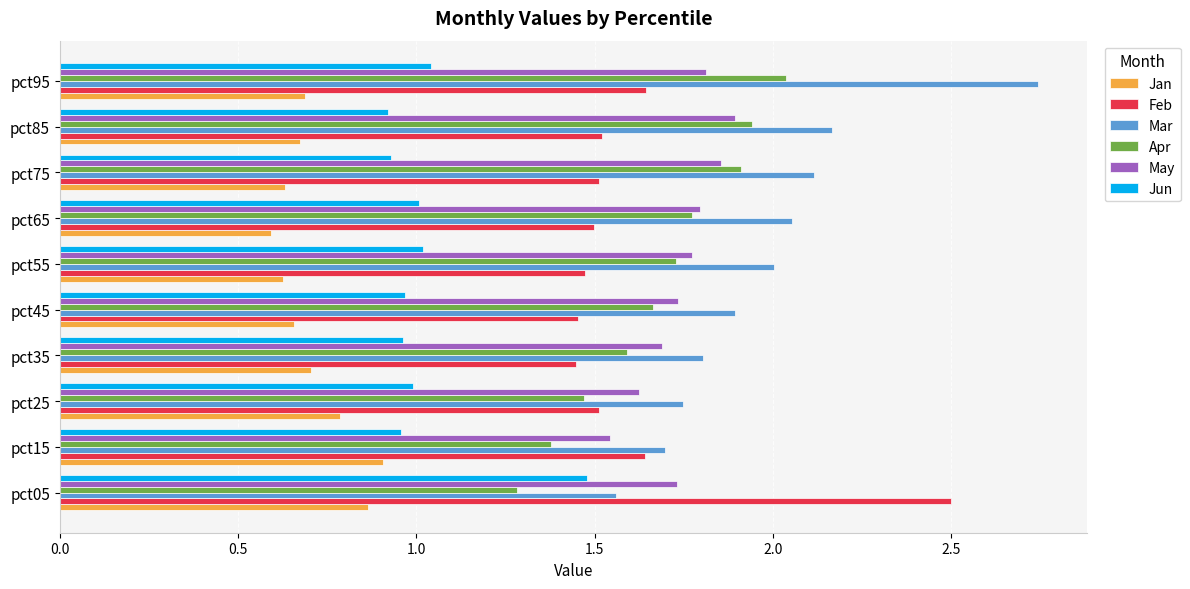

What is the minimum value for Apr?

1.3